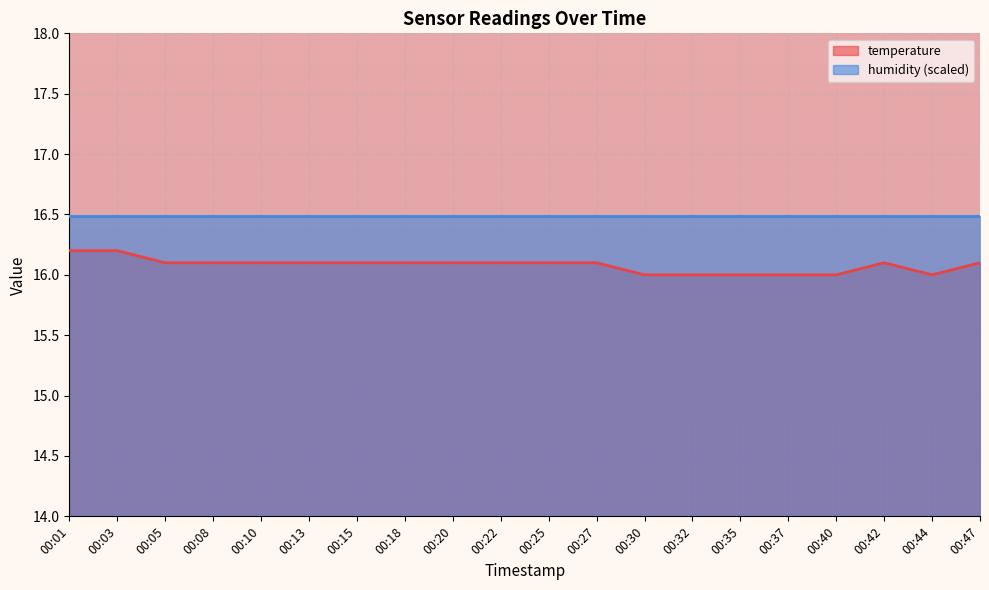

How many categories are shown in the chart?

20